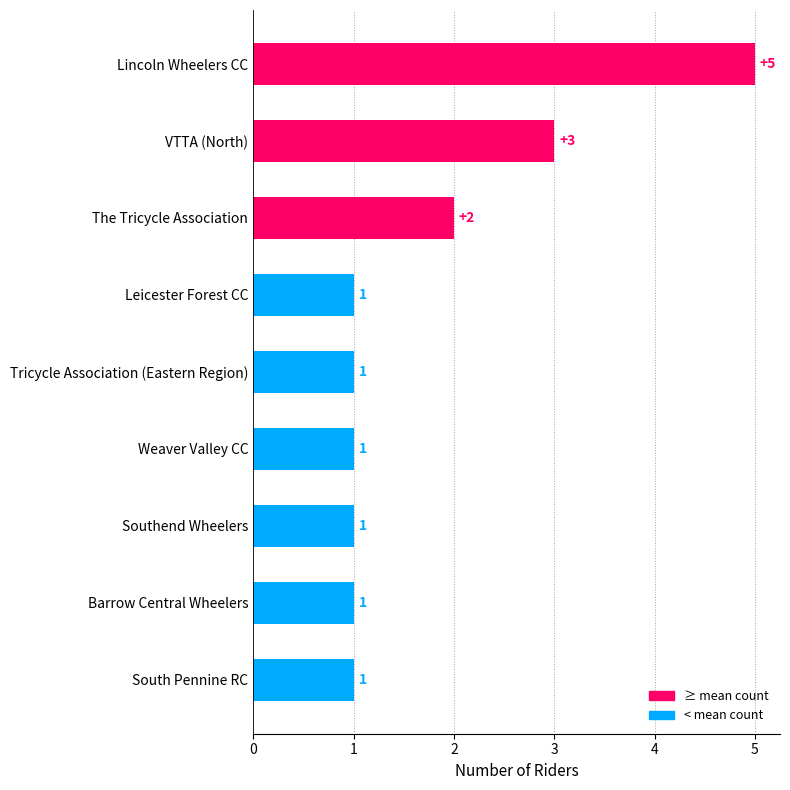

What is the maximum value shown in the chart?

5